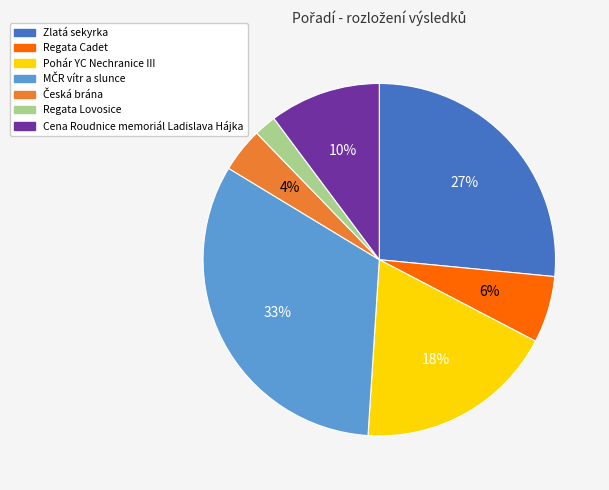

Does any single category account for the majority?

No